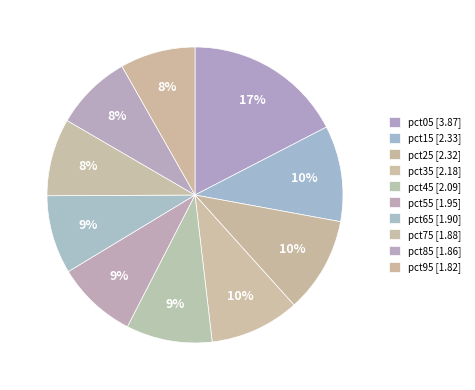

Does pct55 account for over 50% of the chart?

No